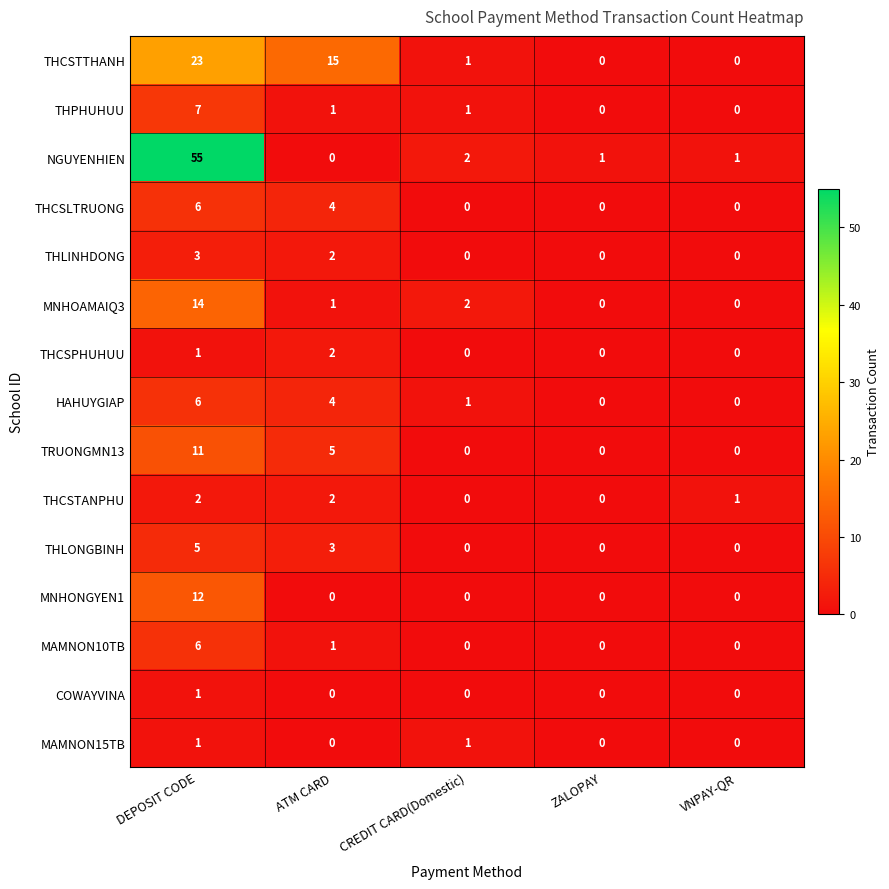

Which series has the largest total across all categories?

NGUYENHIEN